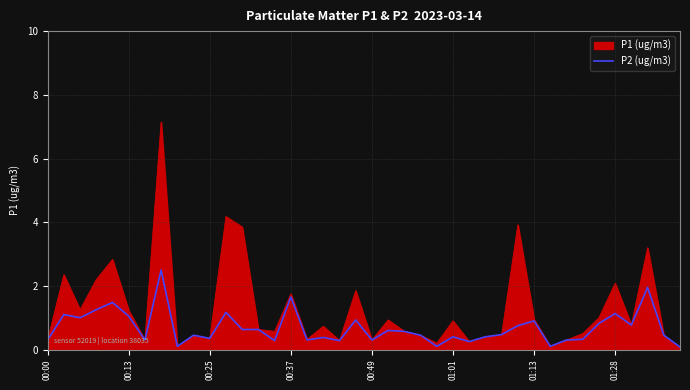

Which series has the largest range (max minus min)?

P1 (ug/m3)